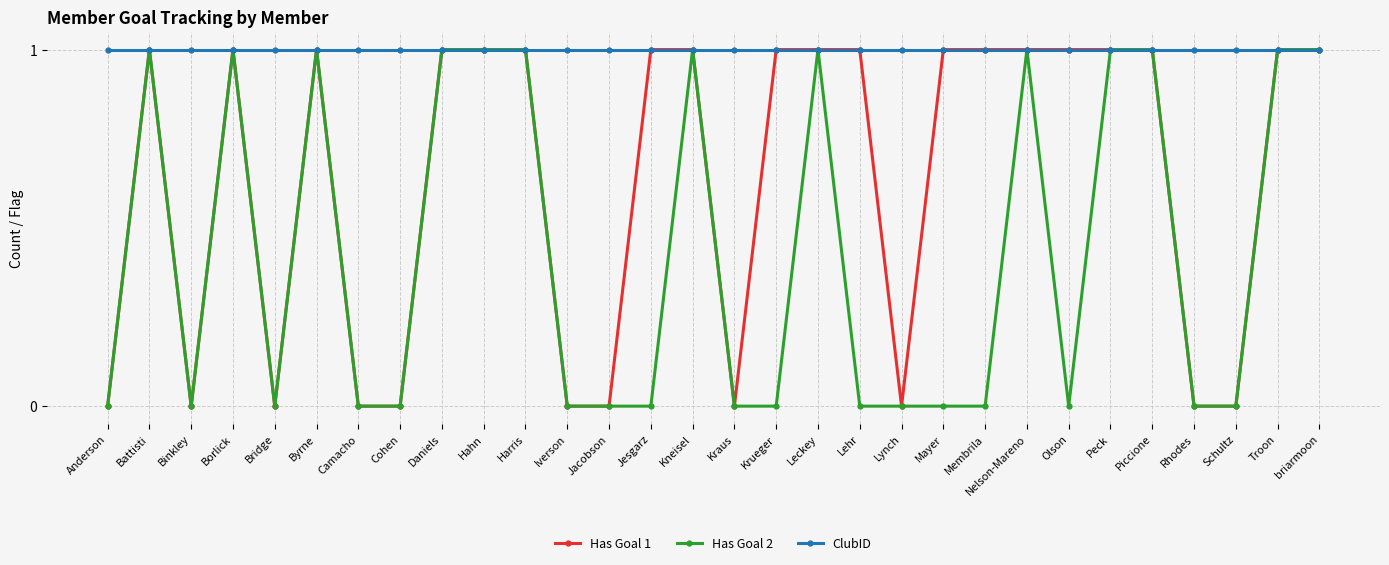

Rank the series by their average value, from highest to lowest.

ClubID, Has Goal 1, Has Goal 2